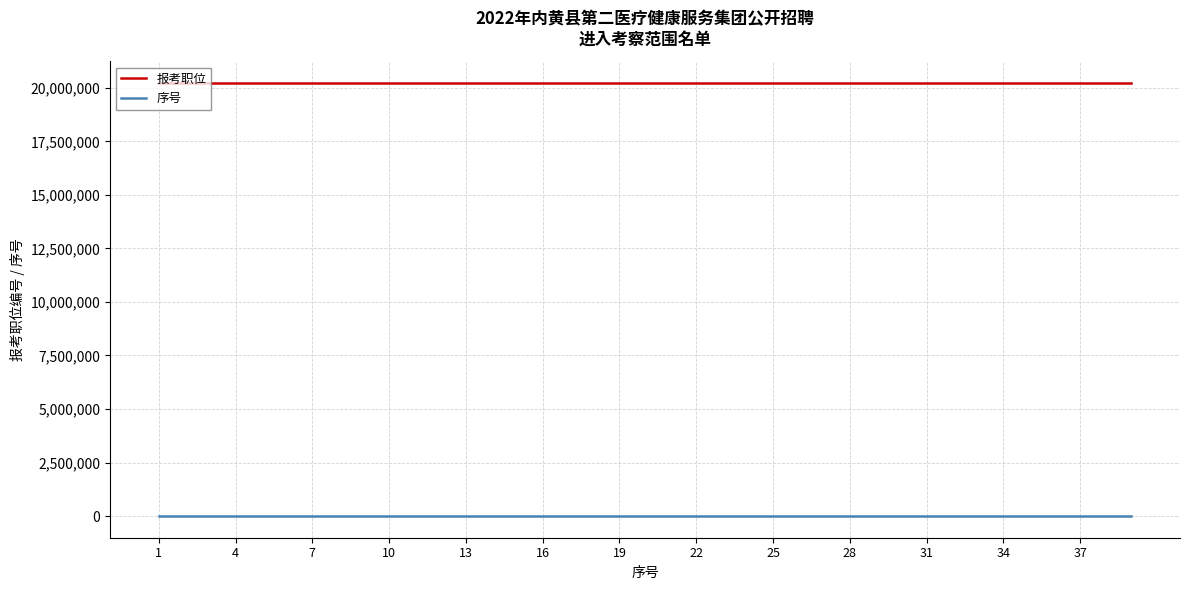

Which series has the largest total across all categories?

报考职位